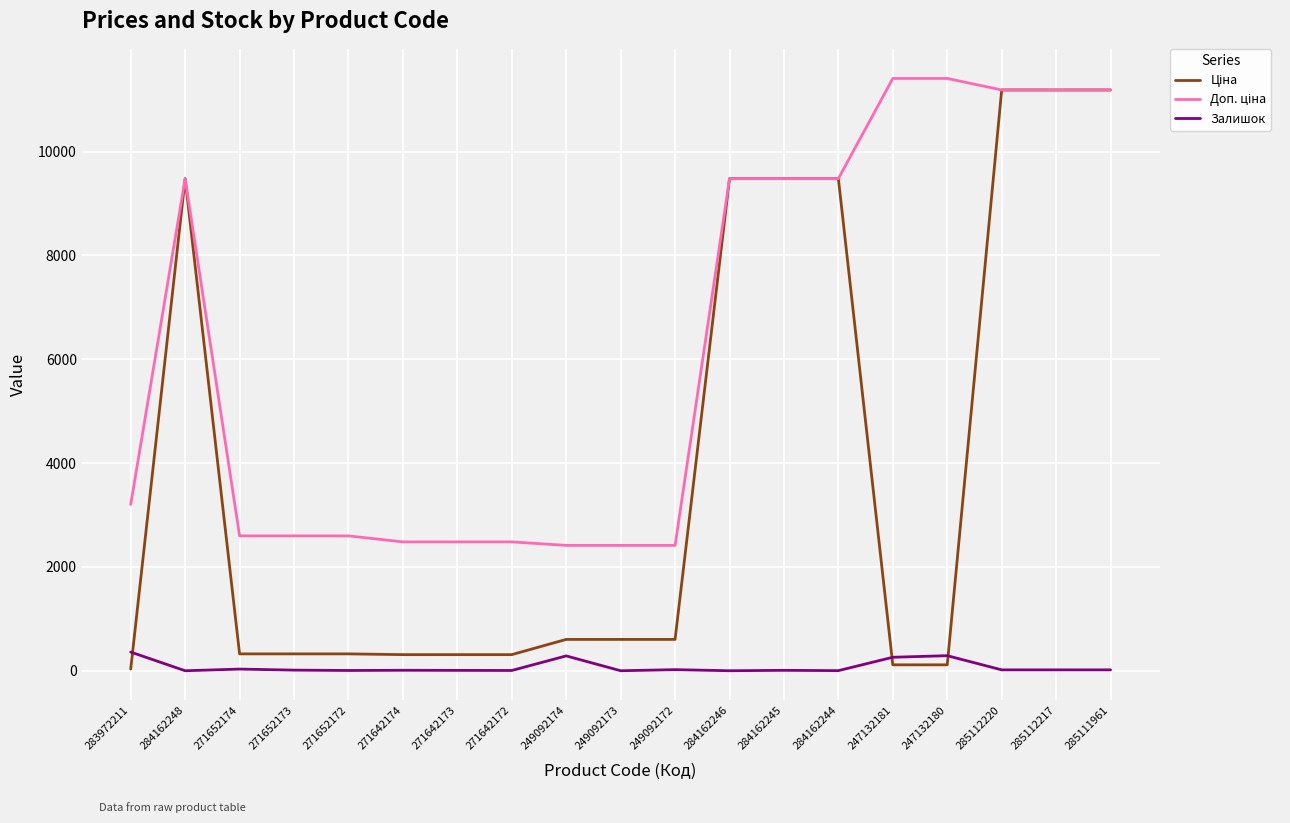

What is the greatest value displayed?

11410.0